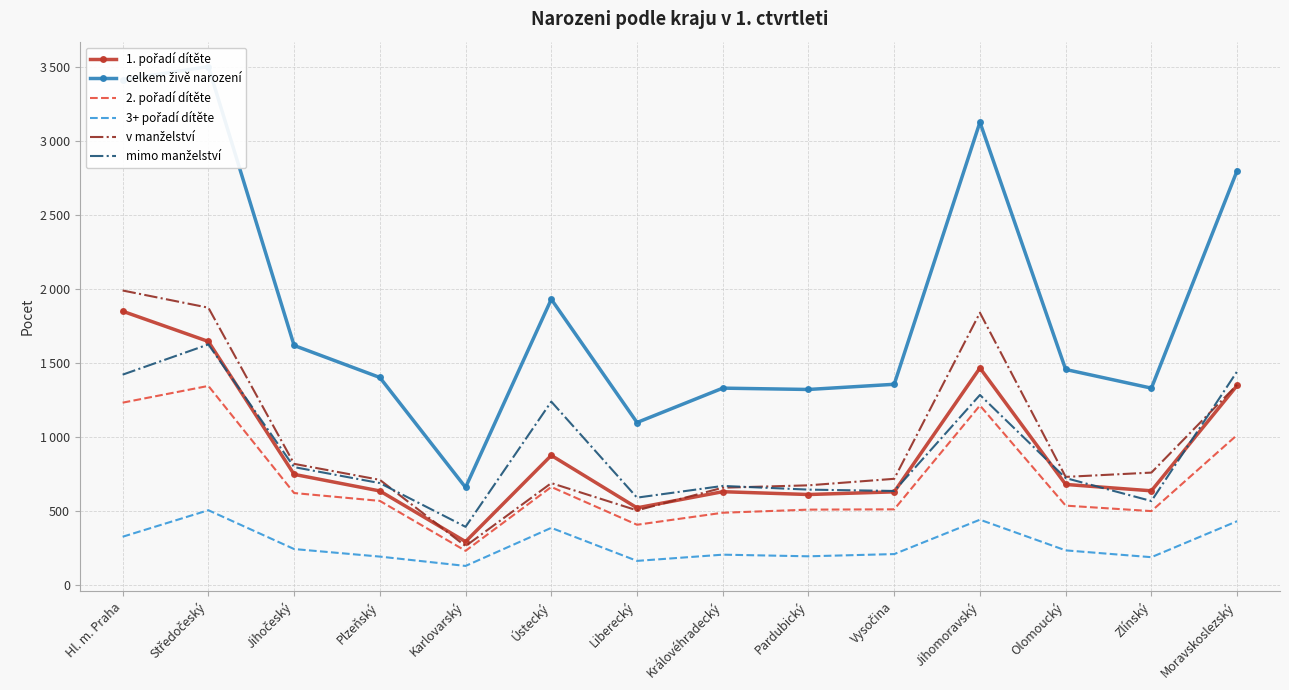

List the series in order of their peak value, highest first.

celkem živě narození, v manželství, 1. pořadí dítěte, mimo manželství, 2. pořadí dítěte, 3+ pořadí dítěte